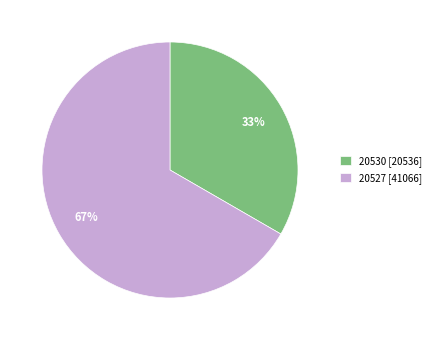

True or false: 20527 [41066] accounts for 72% of the total.

False